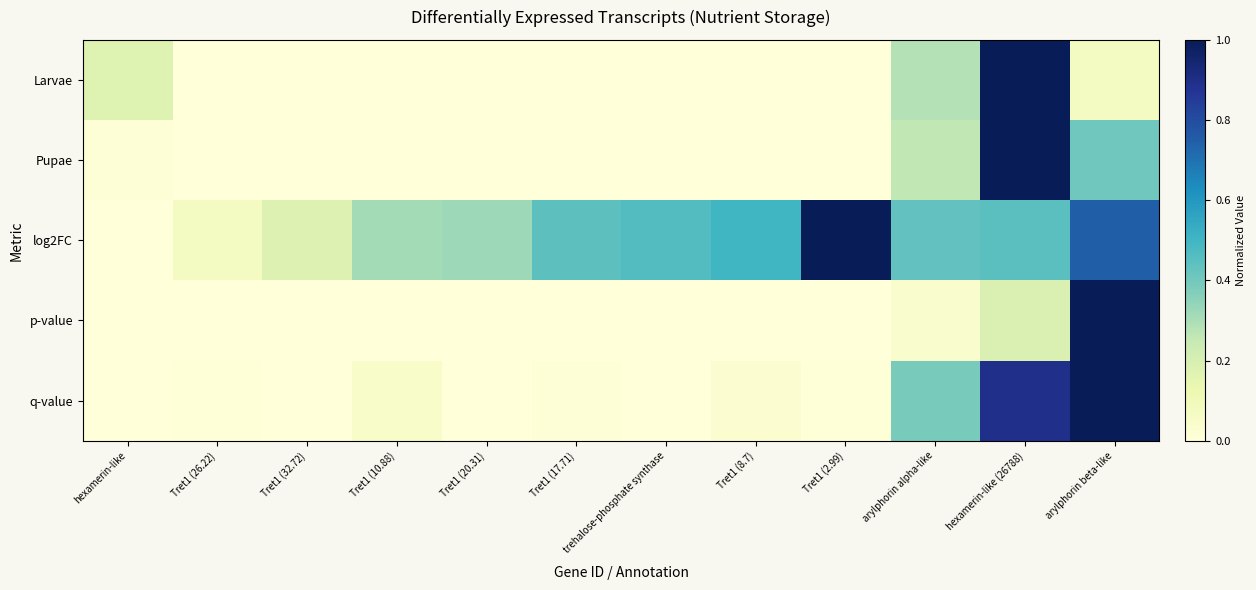

What is the total value across all series at hexamerin-like?

0.2